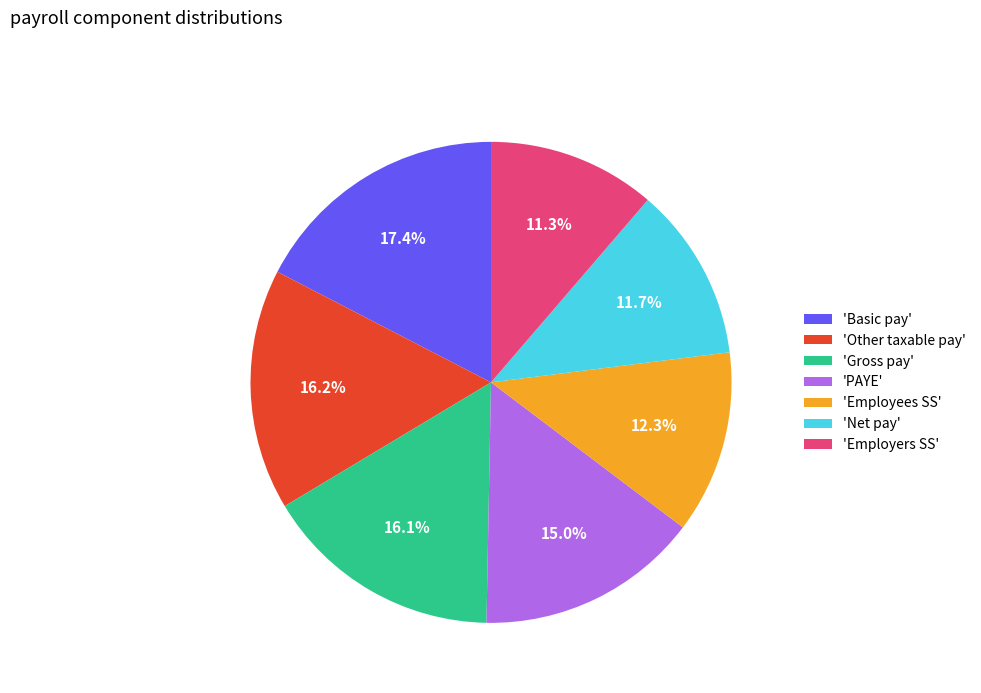

Which slice is the largest?

'Basic pay'